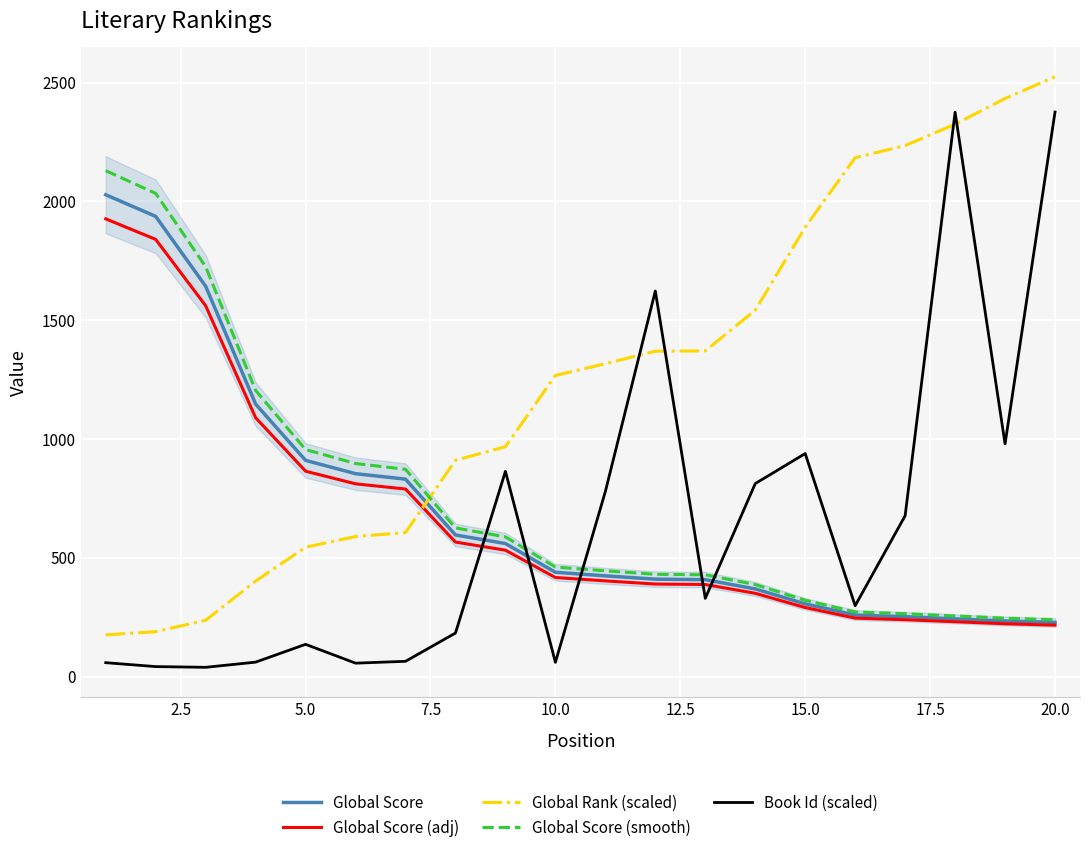

What is the lowest value of the Global Score series?

228.0